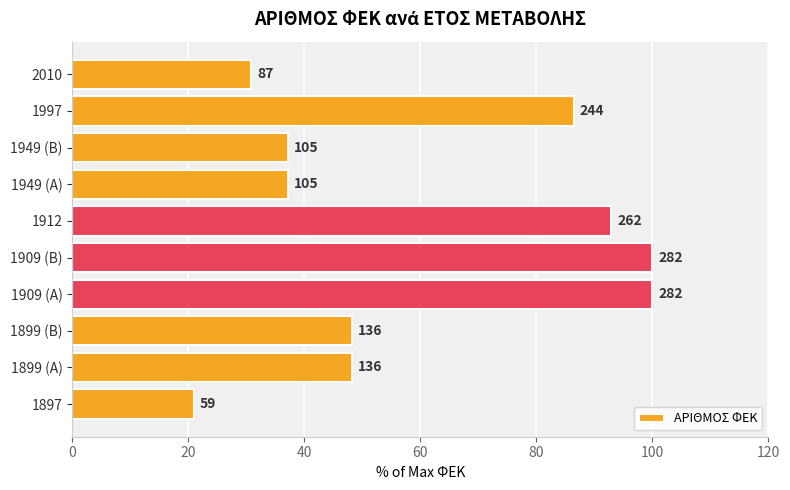

What is the sum of all values?

602.1